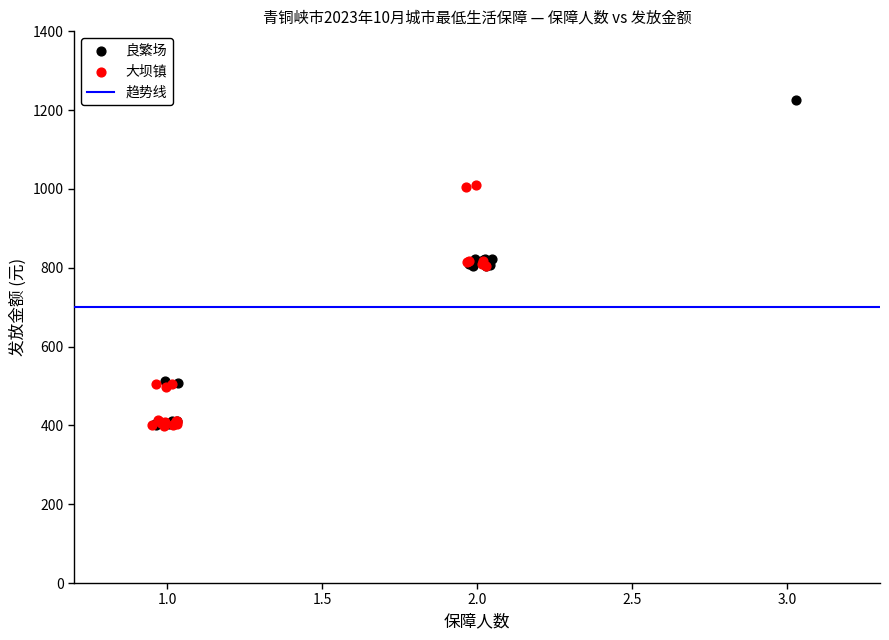

Which series has the largest Y range (max minus min)?

良繁场